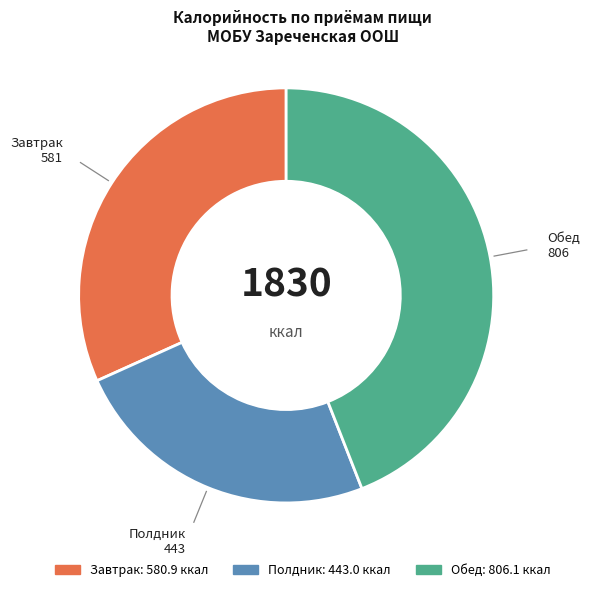

Count the number of slices in the pie.

3